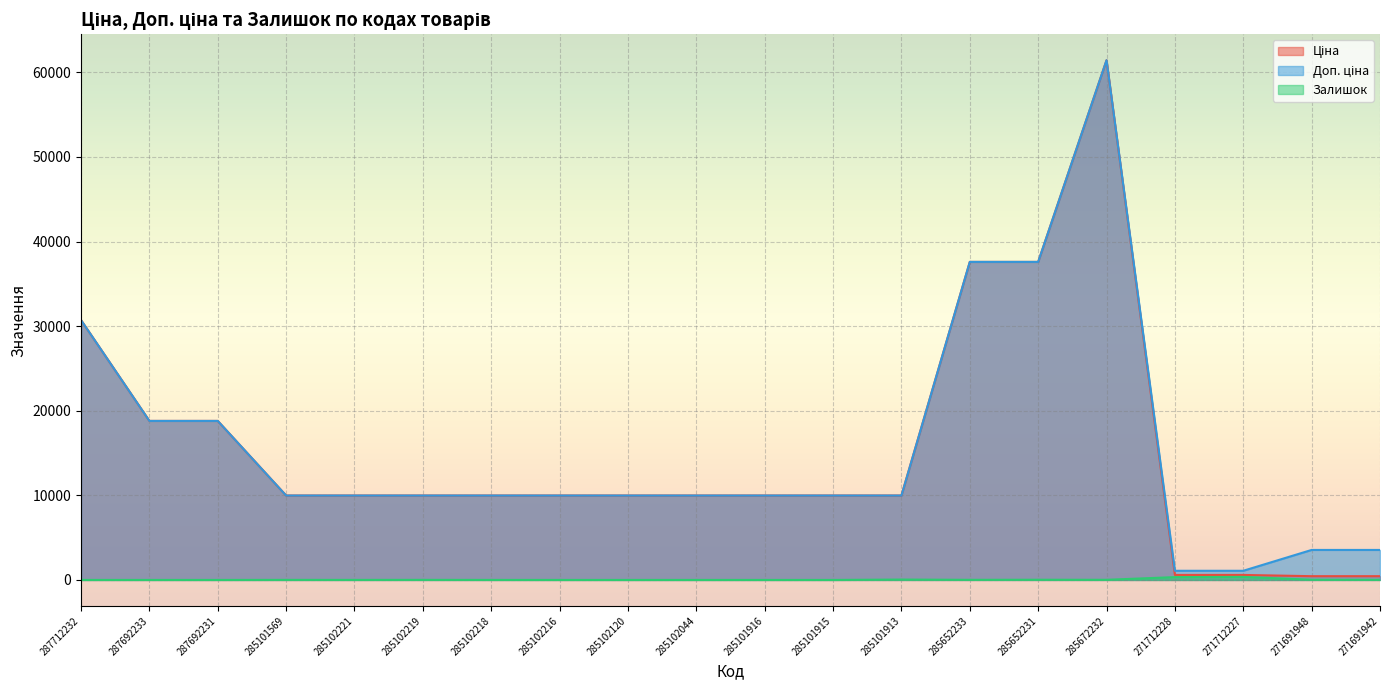

What is the difference between the second highest and second lowest values in the Доп. ціна series?

36512.0